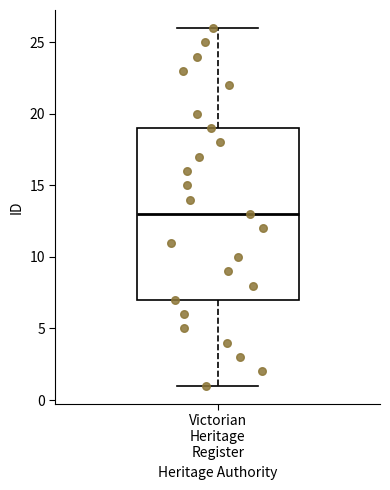

Where does the median line of the box for Victorian Heritage Register sit on the y-axis? The values are not printed on the chart, so give them approximately, as read against the axis.

13